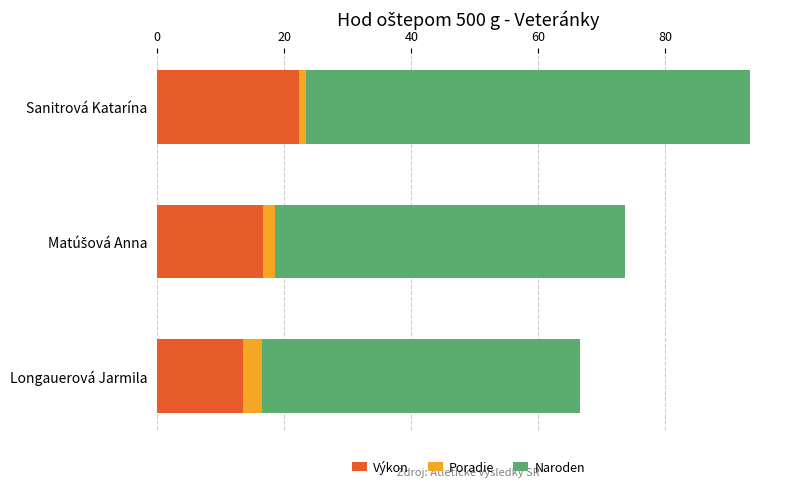

At which category is the sum across all series the highest?

Sanitrová Katarína